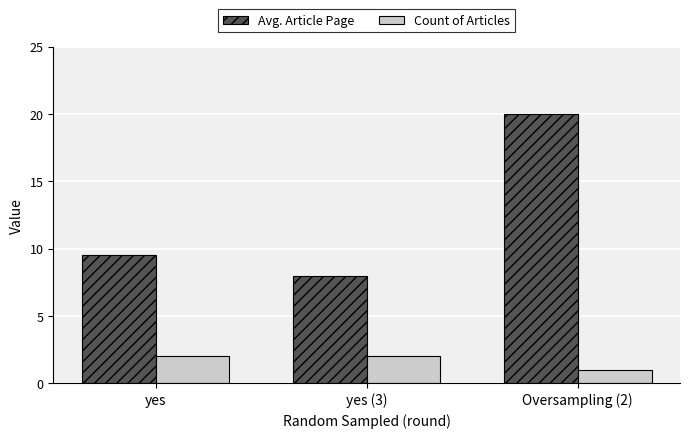

At which category does the chart reach its minimum across all series?

Oversampling (2)